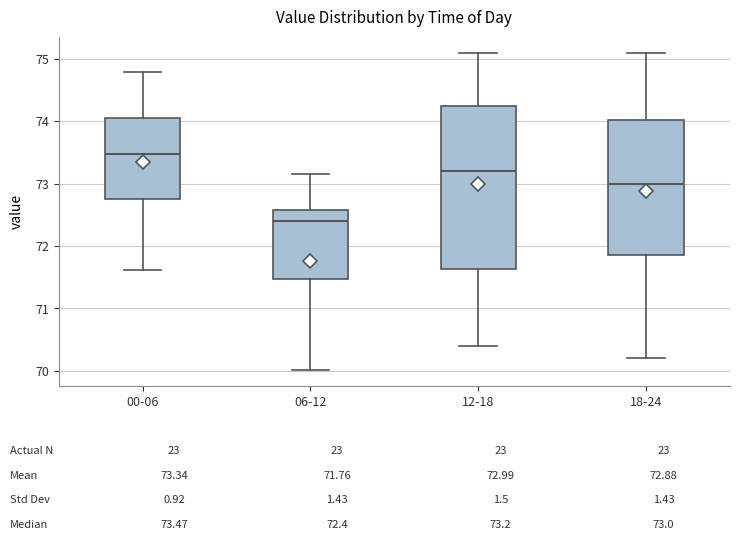

Reading left to right, transcribe this box plot: for each box, give where its median line is, the range the box spans, and where its two whiskers end, as read against the y-axis. The values are not printed on the chart, so give them approximately, as read against the axis.

00-06: median 73.5, box 72.8 to 74.1, whiskers 71.6 to 74.8
06-12: median 72.4, box 71.5 to 72.6, whiskers 70.0 to 73.2
12-18: median 73.2, box 71.6 to 74.3, whiskers 70.4 to 75.1
18-24: median 73.0, box 71.9 to 74.0, whiskers 70.2 to 75.1